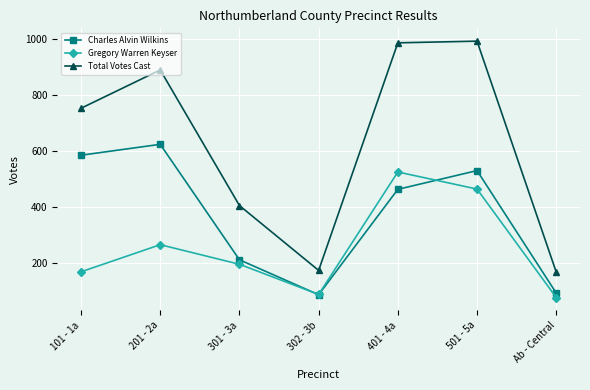

What is the difference between the highest and lowest values at 101 - 1a?

585